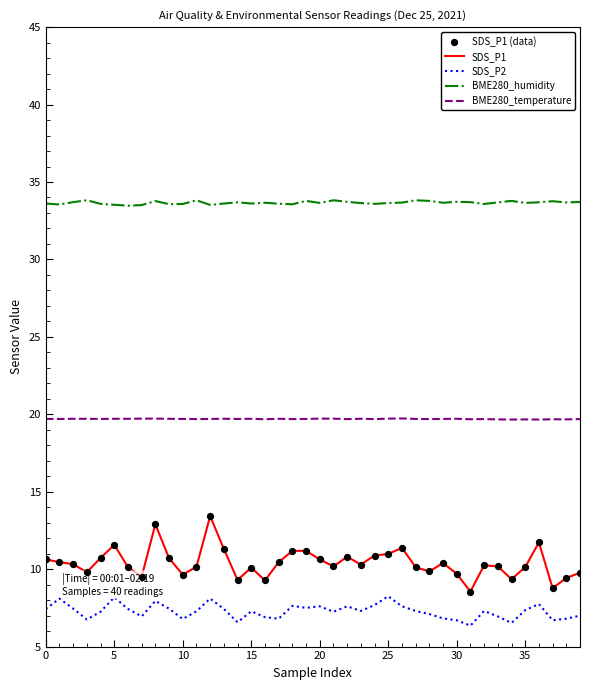

Which series has the largest total across all categories?

BME280_humidity